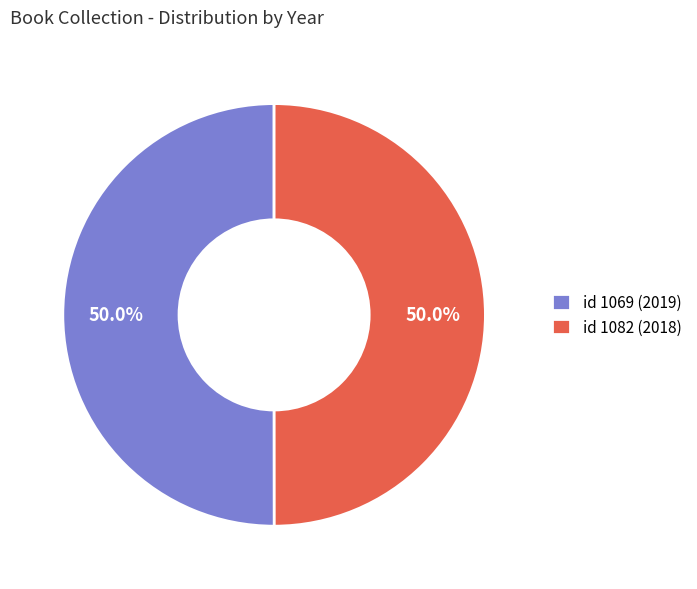

Approximately how many times larger is the value at id 1069 (2019) compared to id 1082 (2018)?

1.0